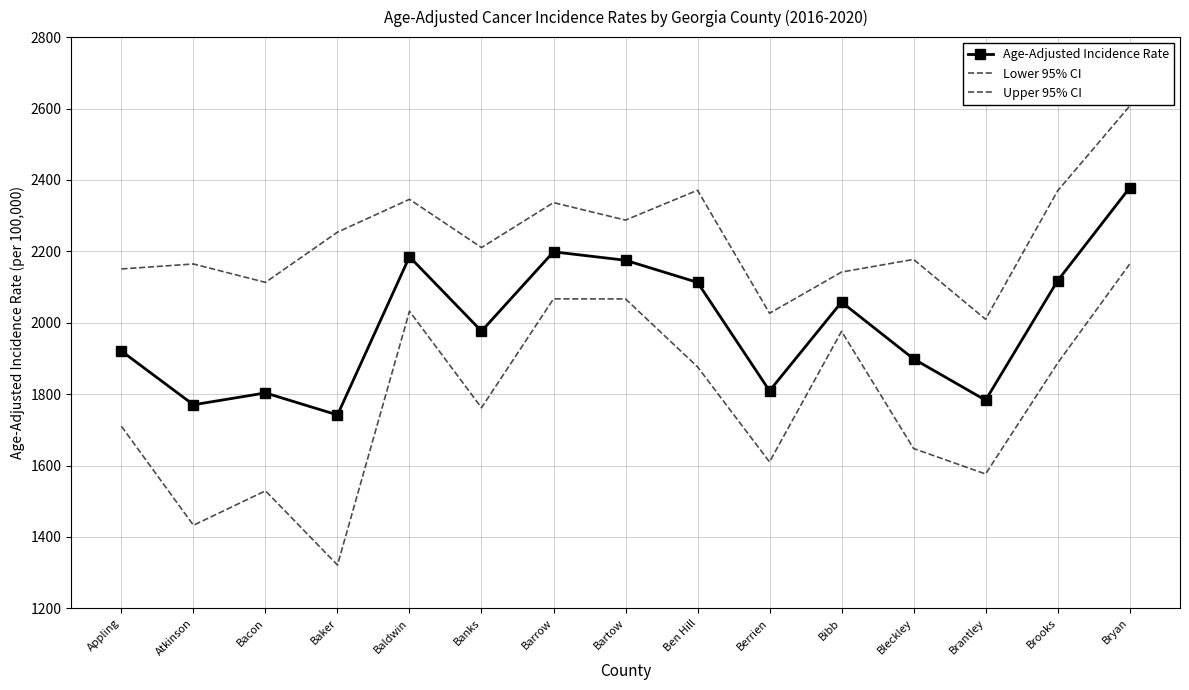

True or false: Lower 95% CI has a value of 1761.8 at Banks.

True